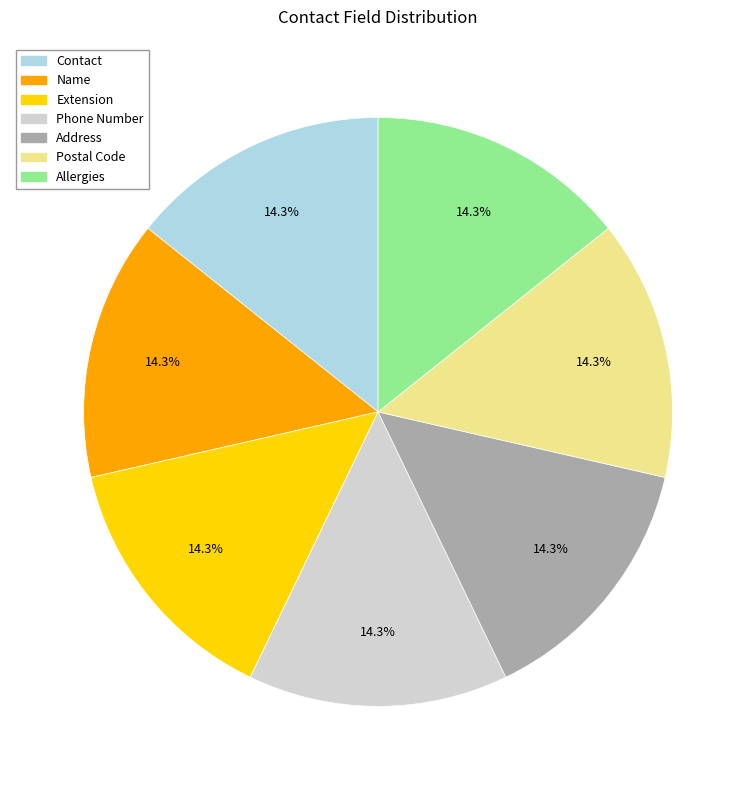

Does any single category account for the majority?

No